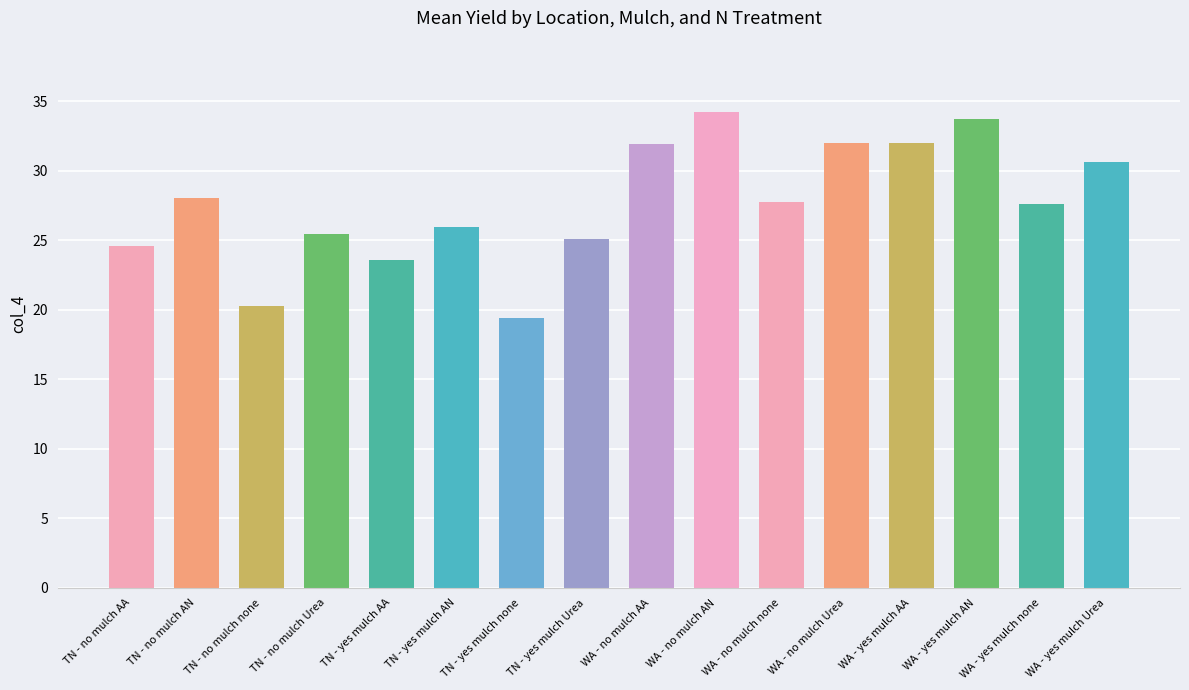

Between WA - no mulch none and WA - yes mulch Urea, which is larger?

WA - yes mulch Urea